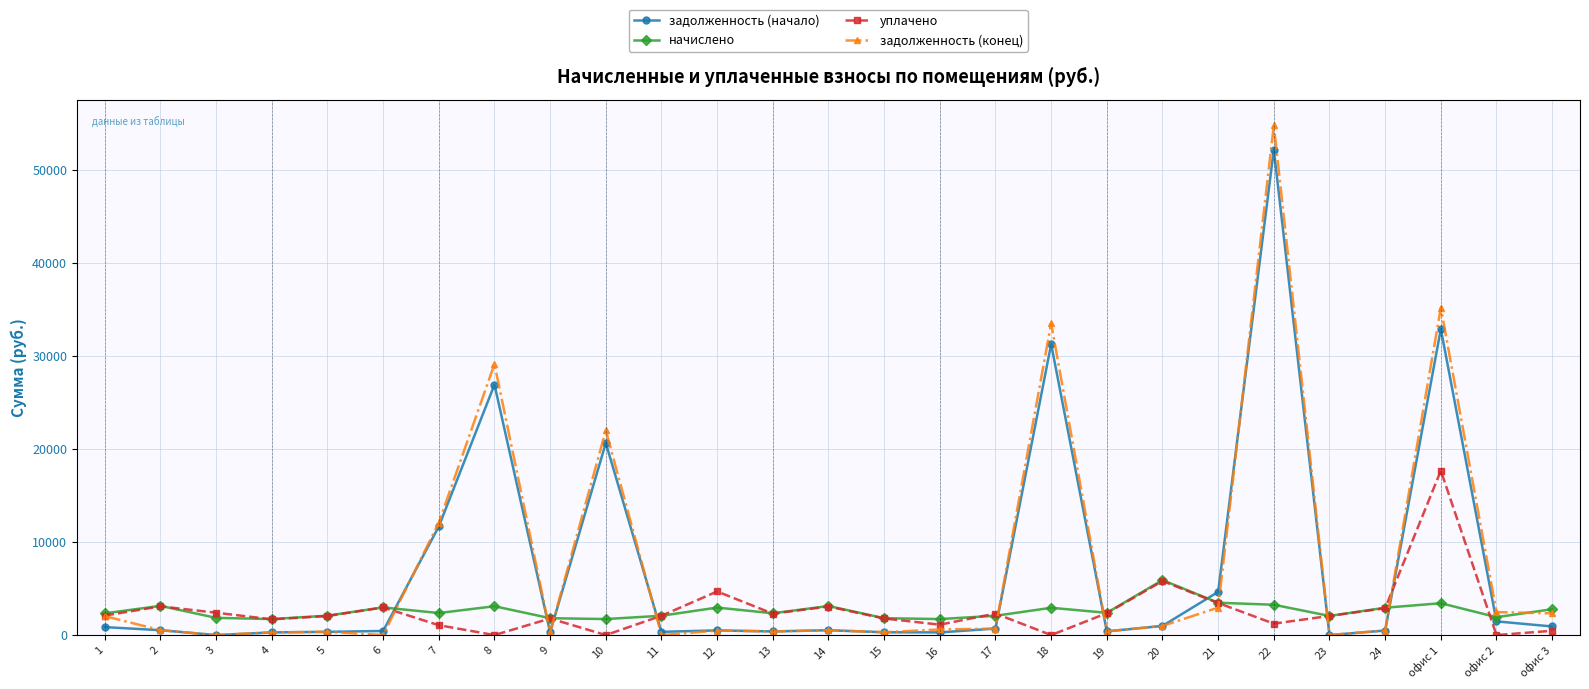

At which label does уплачено reach its peak?

офис 1